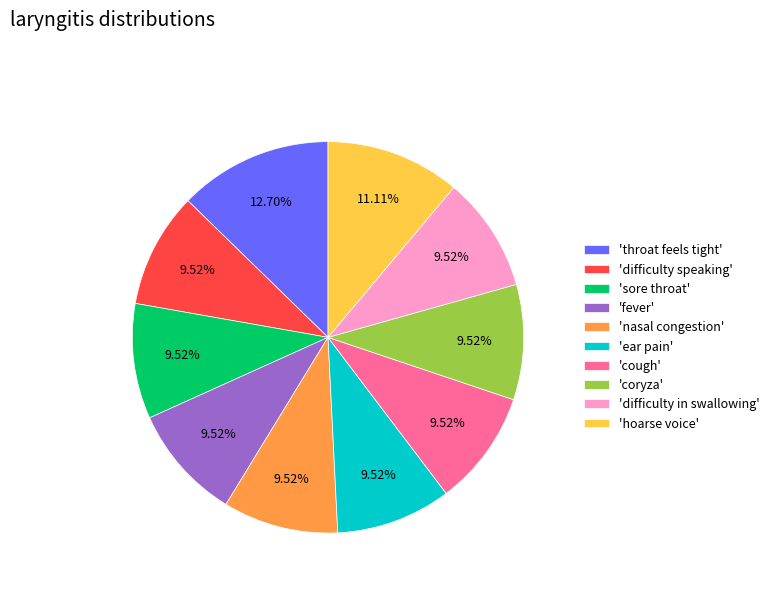

Is the sum of 'throat feels tight' and 'cough' greater than half?

No